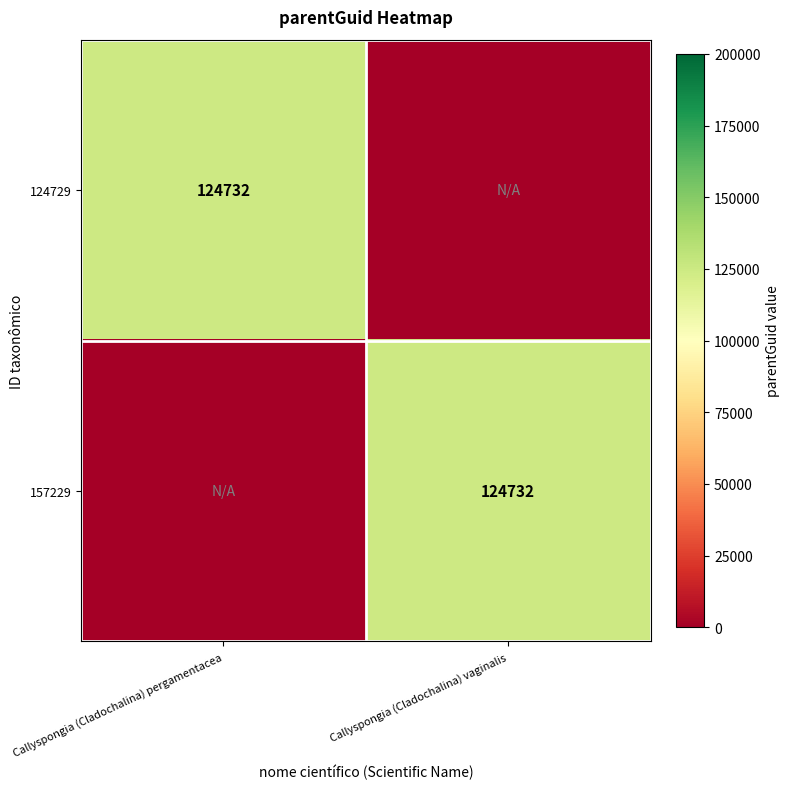

Is it true that 157229 equals 178690 at Callyspongia (Cladochalina) vaginalis?

False